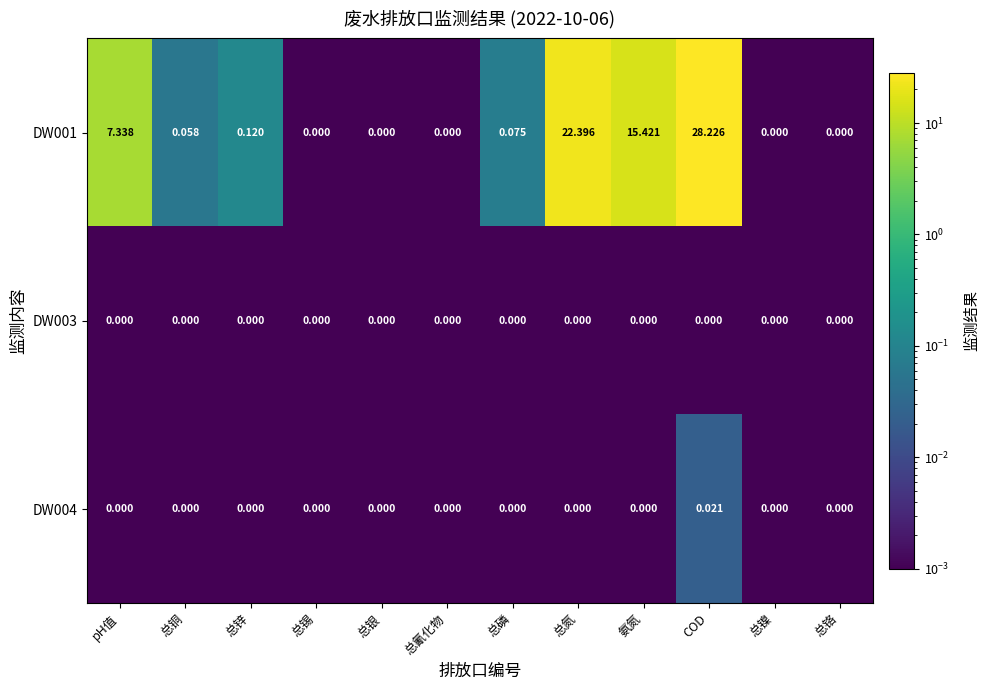

Is the value of DW001 at 总铜 greater than the value of DW003 at COD?

Yes